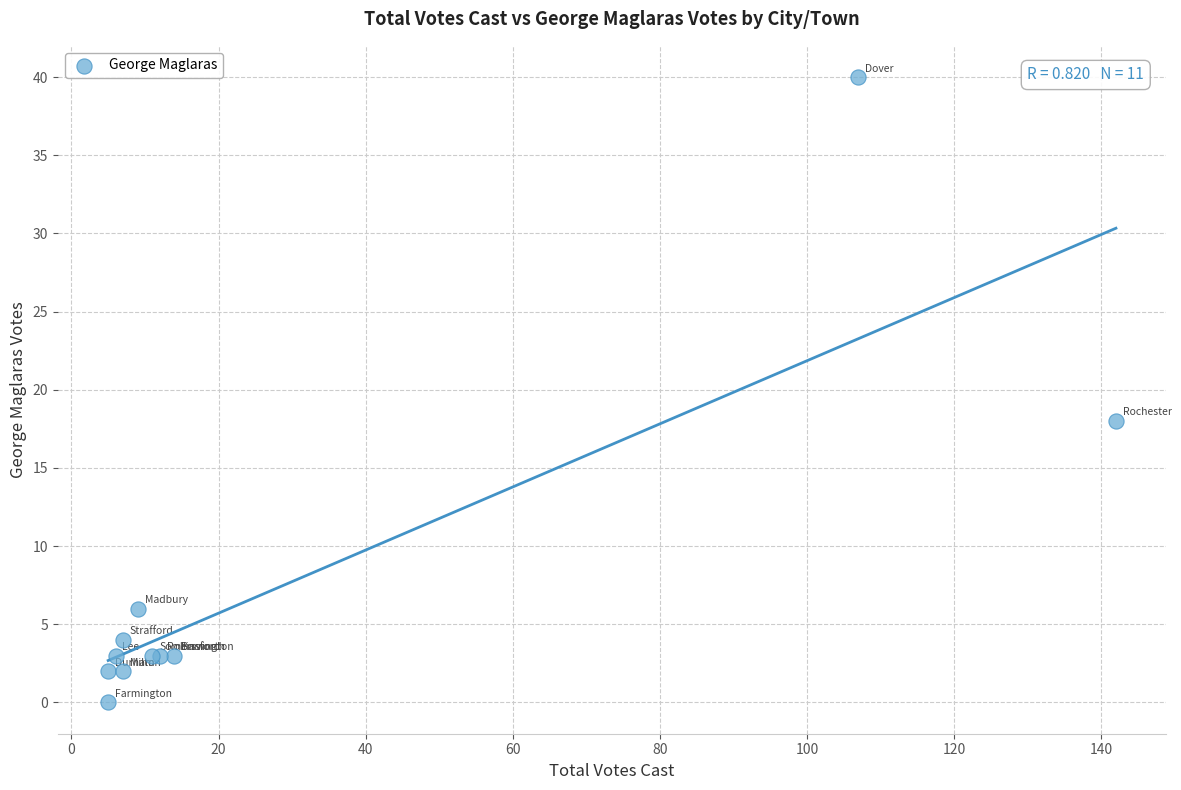

What Y value in the scatter plot is closest to 20?

18